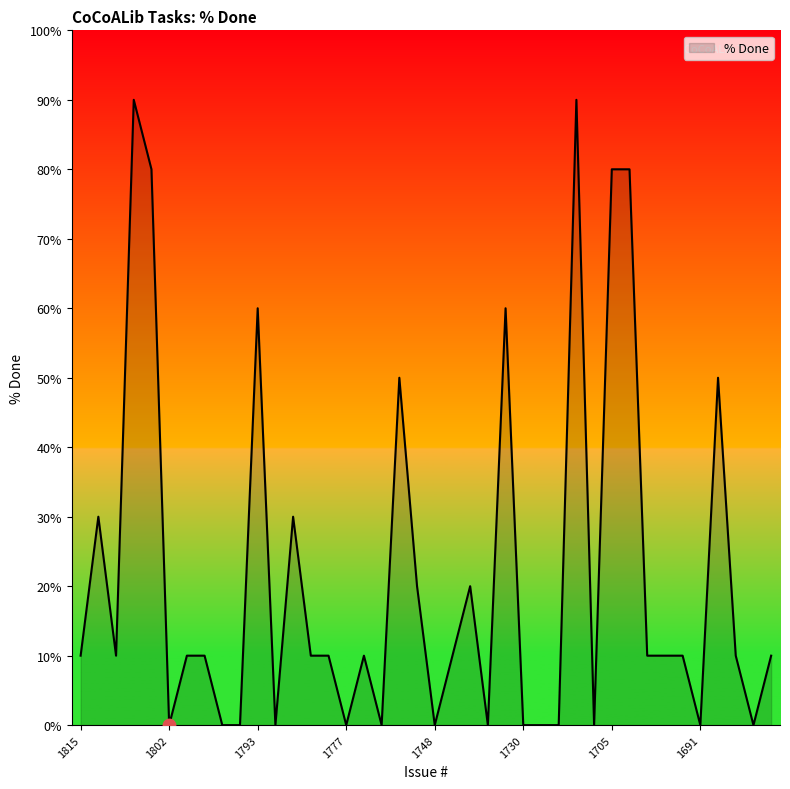

What is the maximum value shown in the chart?

90